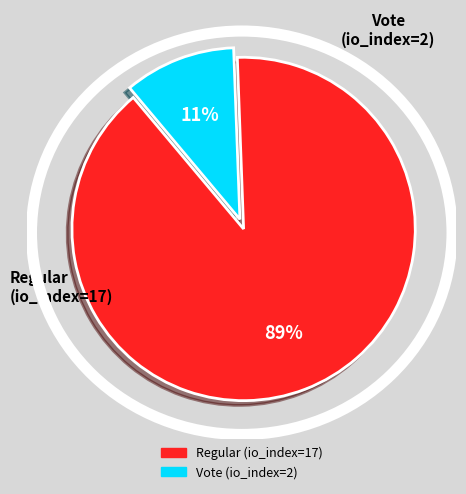

Which has a higher value, Regular (io_index=17) or Vote (io_index=2)?

Regular (io_index=17)